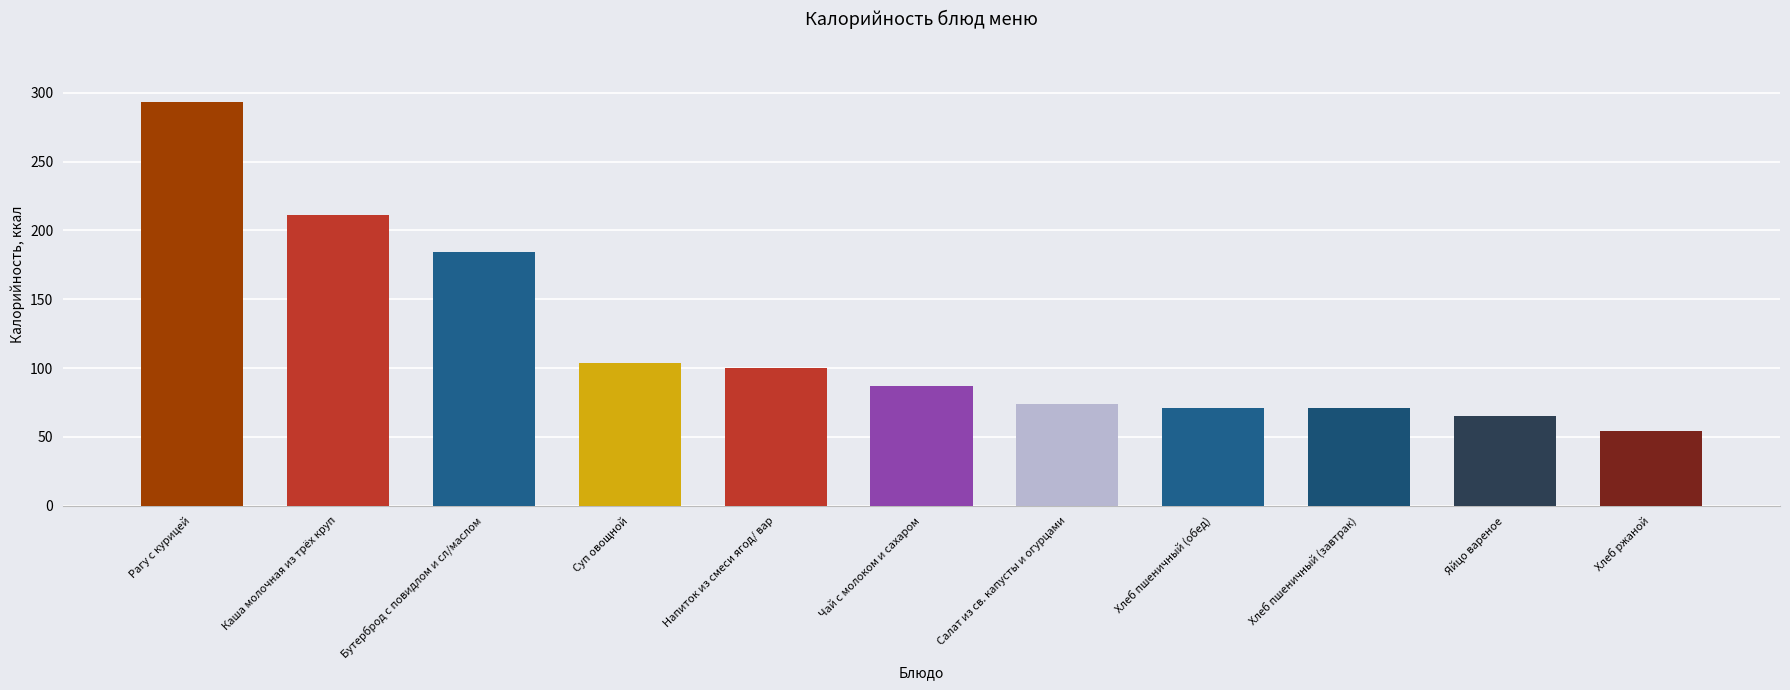

Between Рагу с курицей and Хлеб пшеничный (завтрак), which is larger?

Рагу с курицей